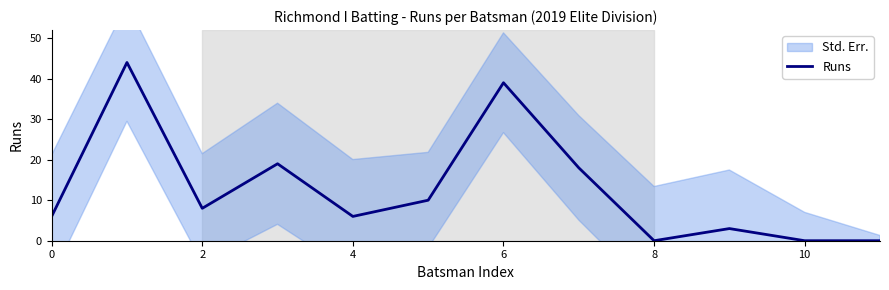

What is the approximate value at 7?

18